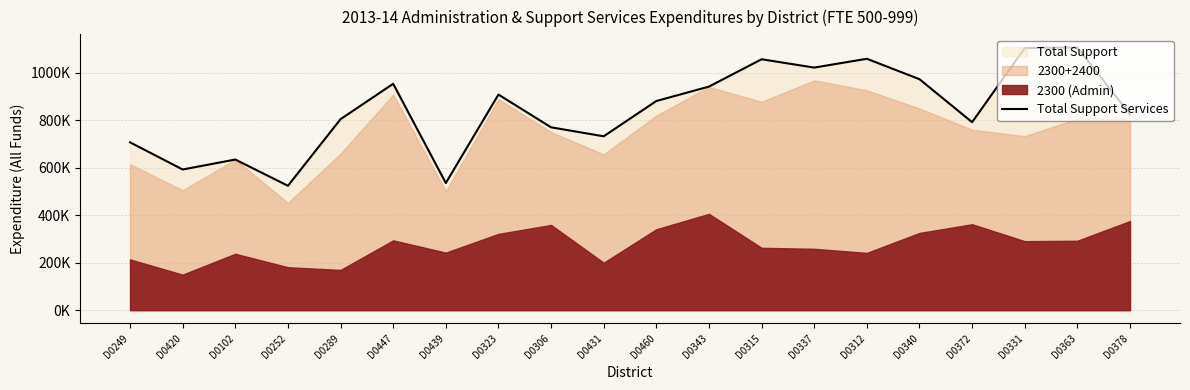

At which category does the chart reach its minimum across all series?

D0252